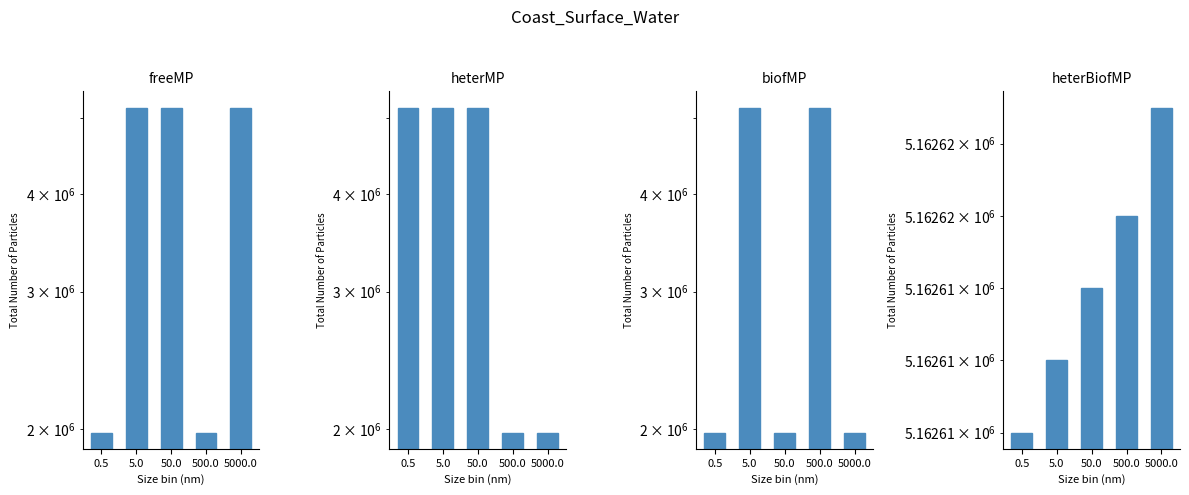

What is the approximate value of heterMP at 500.0, to the nearest 10?

1979000